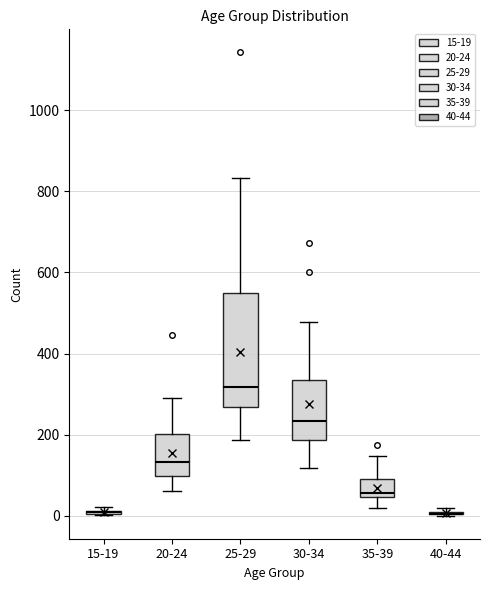

Which box is the tallest, from its lower edge to its upper edge?

25-29